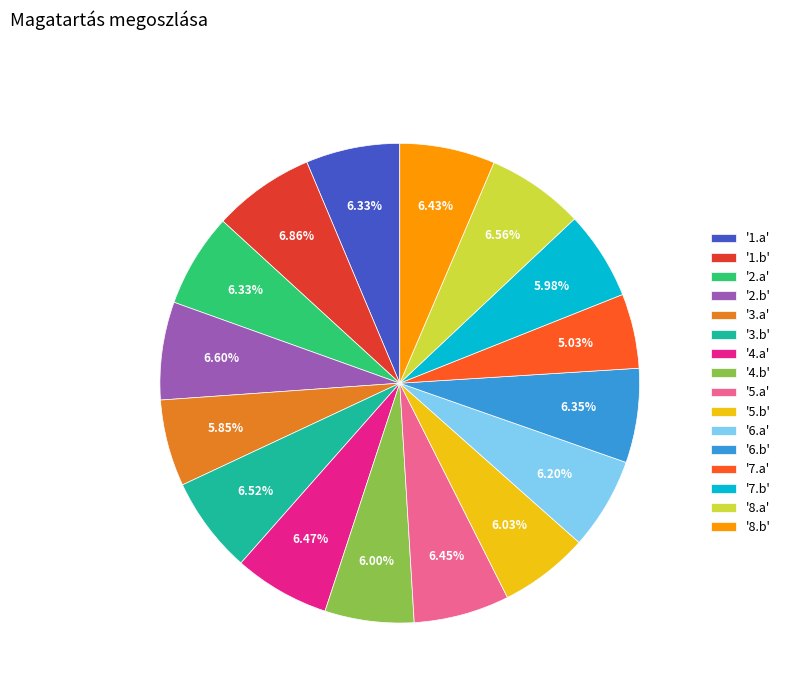

Is there a majority slice in this chart?

No